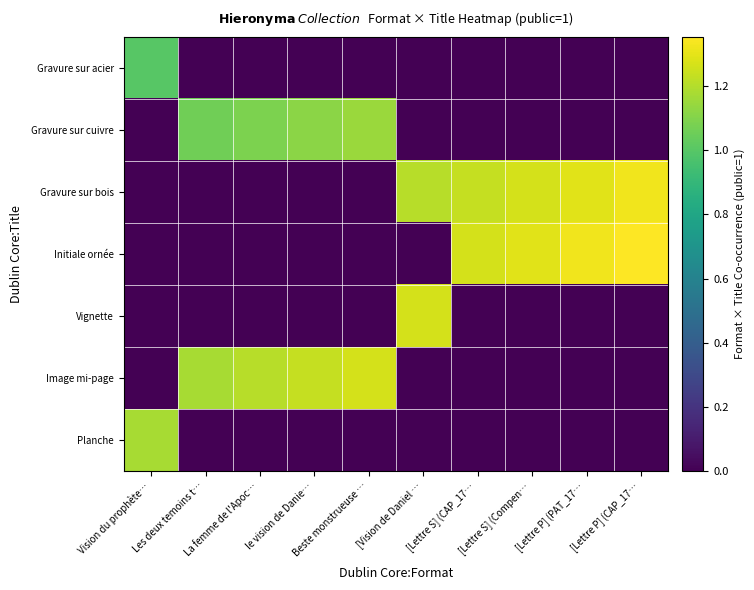

At how many categories does at least one series exceed 0?

10